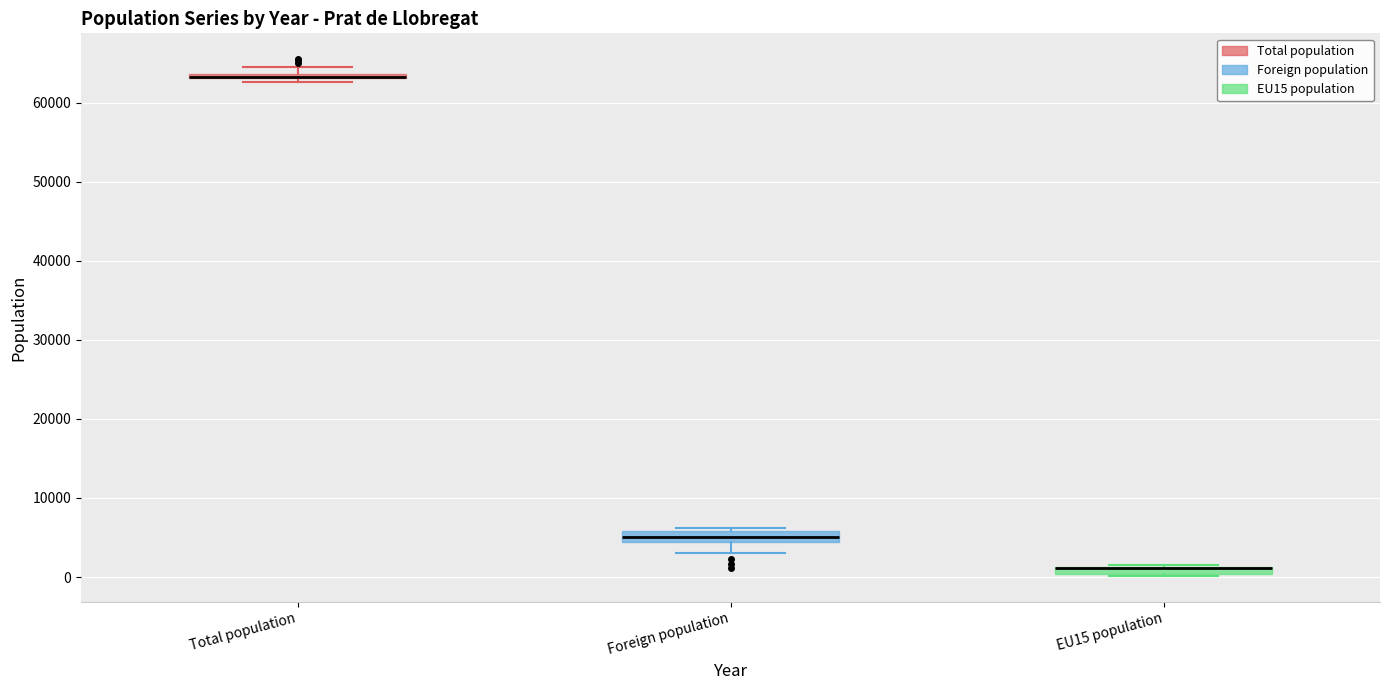

Where is the lower edge of the box for EU15 population on the y-axis? The values are not printed on the chart, so give them approximately, as read against the axis.

0